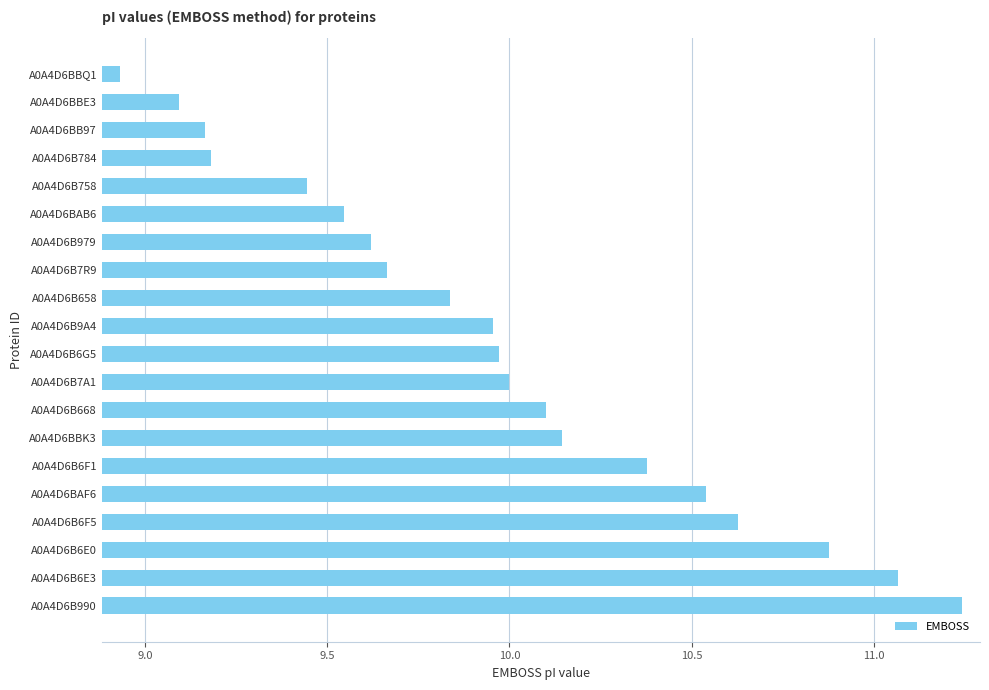

The chart shows a value of 3.7 at A0A4D6B6E0. True or false?

False